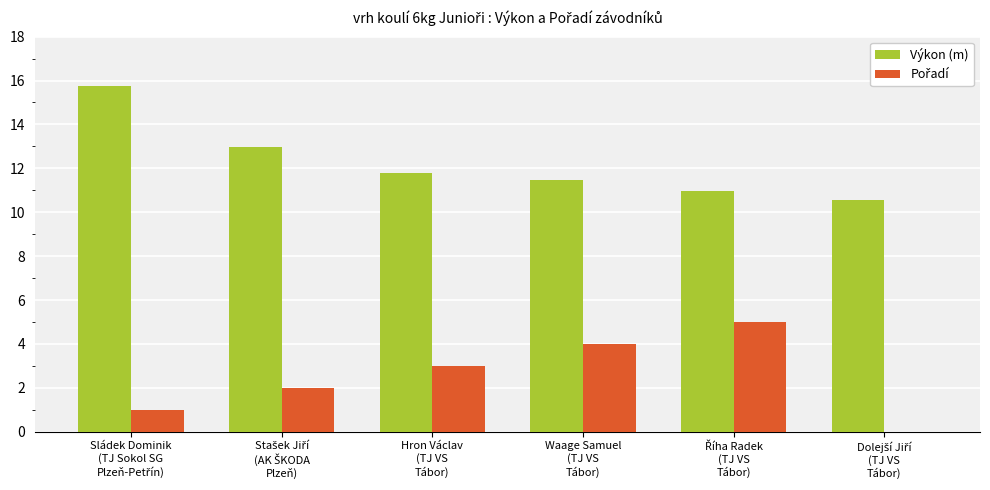

What is the highest value of the Výkon (m) series?

15.8